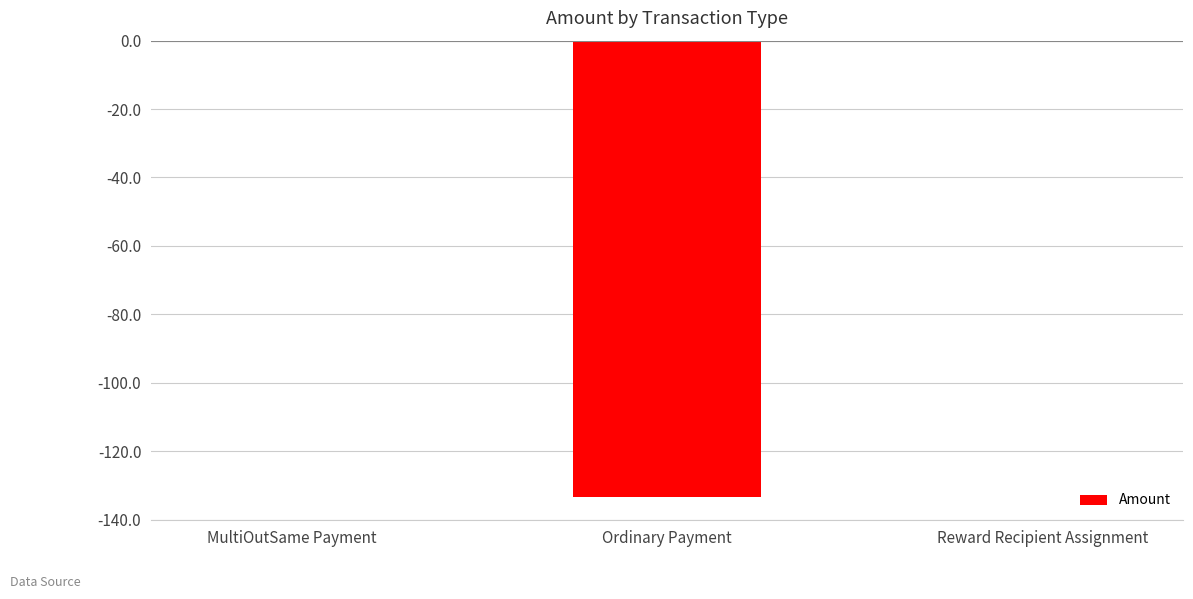

Count the number of categories in the chart.

3